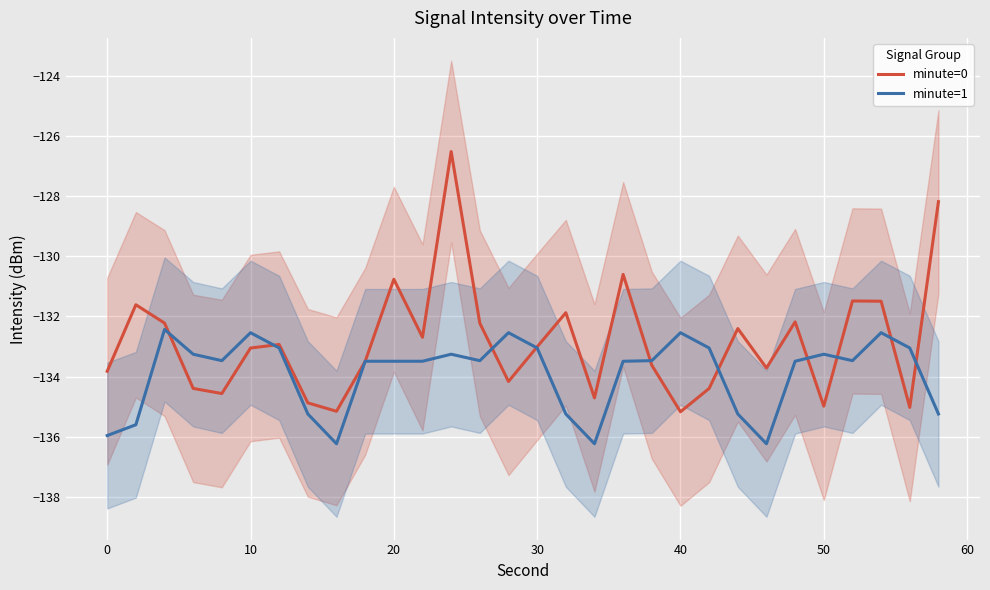

What is the value of the minute=0 point at the 8th from the left?

-134.9